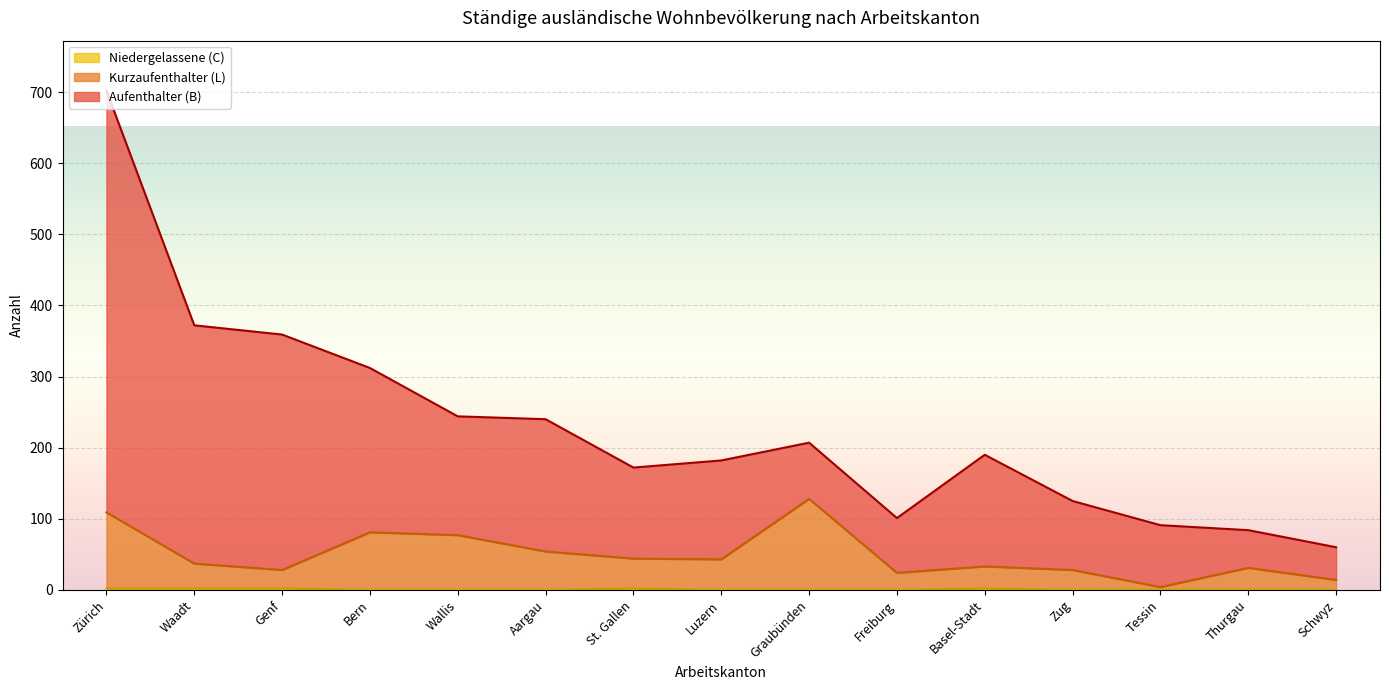

What is the total value across all series at Thurgau?

84